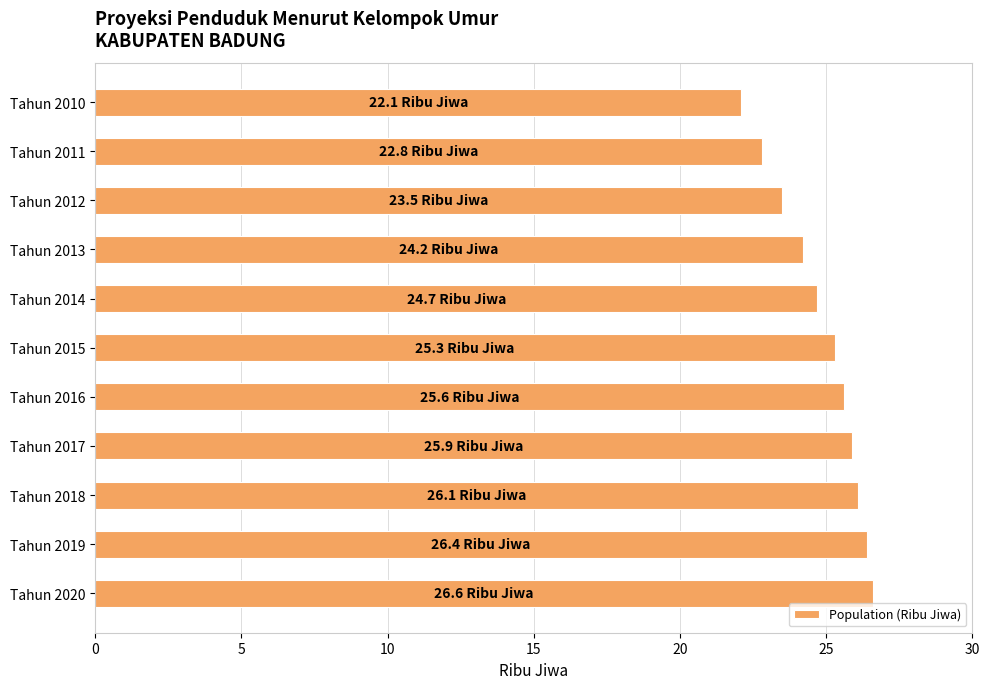

What is the minimum value shown in the chart?

22.1